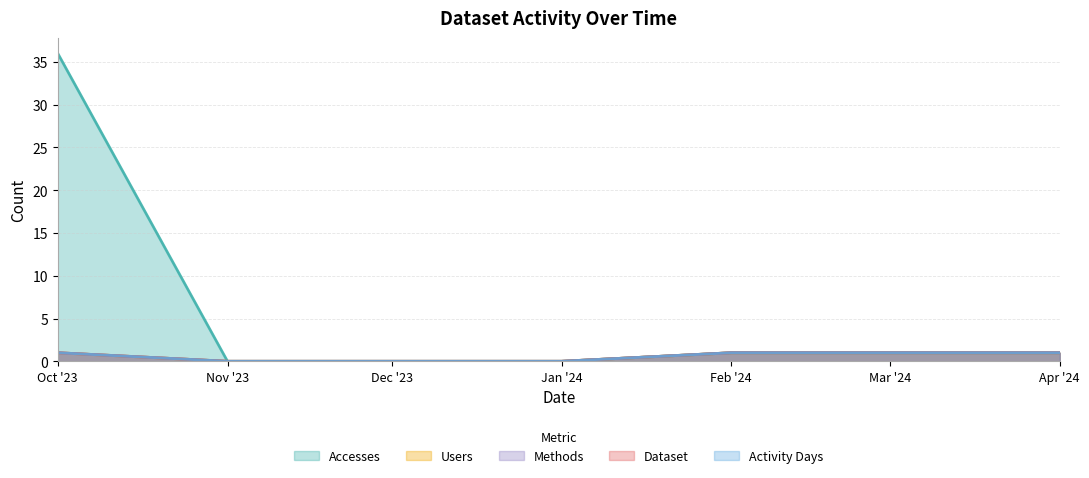

Does the chart display data point markers on the line(s)?

No